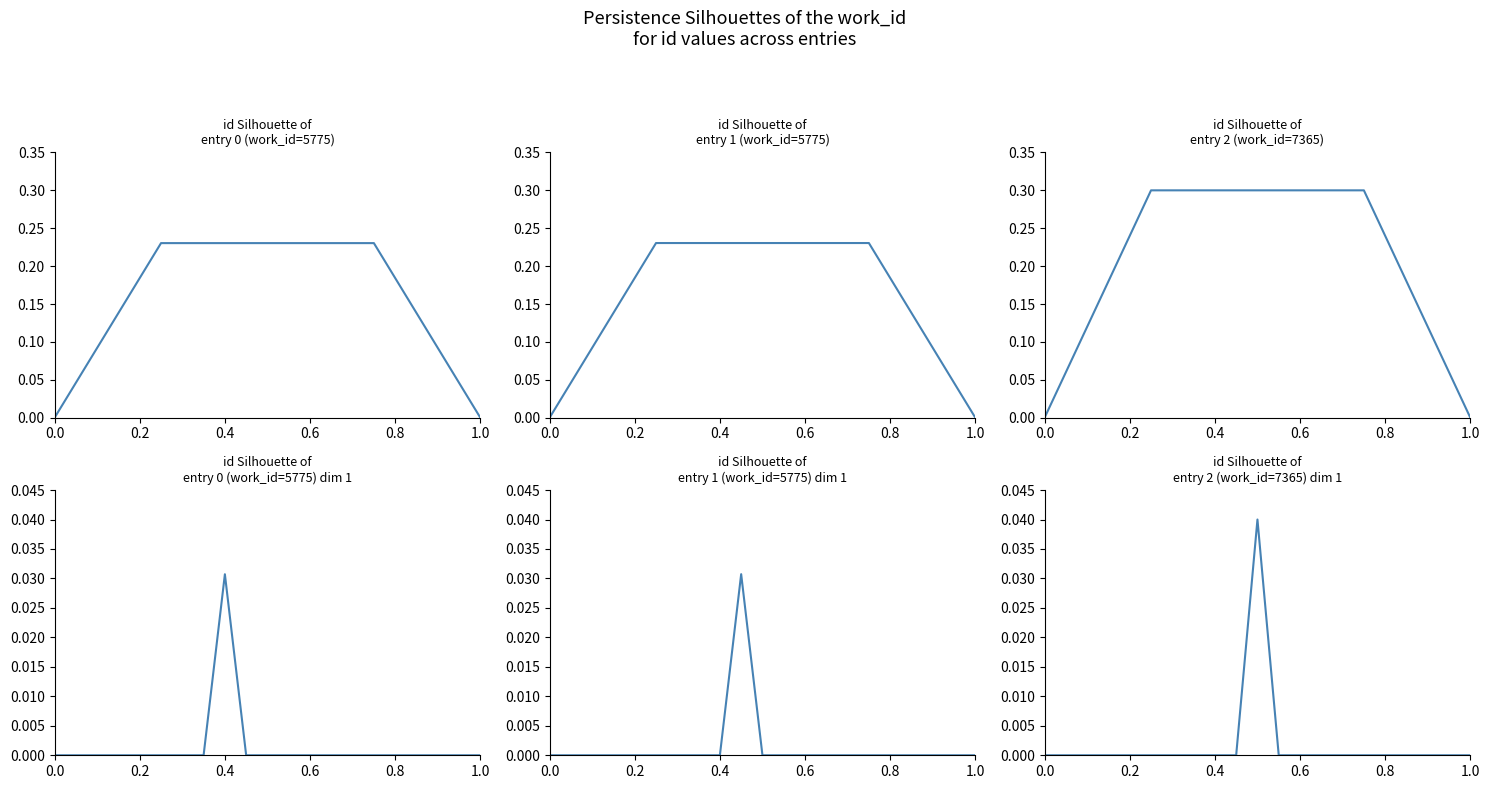

The entry 0 series shows 0.0 at 0.0. True or false?

True